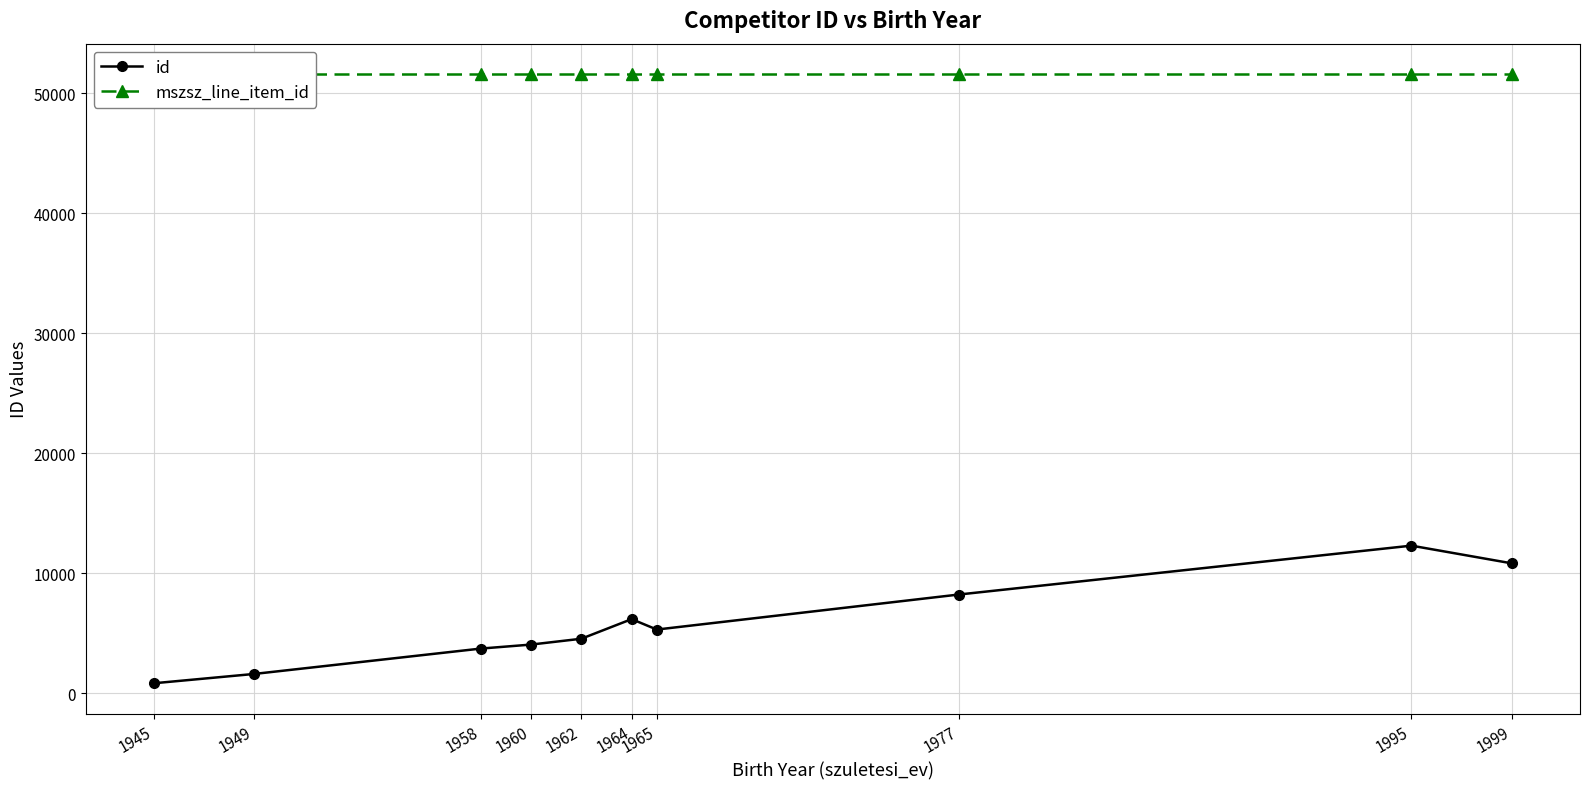

Reading left to right, extract all data points from this chart.

id: 1945=820	1949=1599	1958=3712	1960=4046	1962=4533	1964=6168	1965=5299	1977=8217	1995=12294	1999=10814
mszsz_line_item_id: 1945=51603	1949=51603	1958=51603	1960=51603	1962=51603	1964=51603	1965=51603	1977=51603	1995=51603	1999=51603